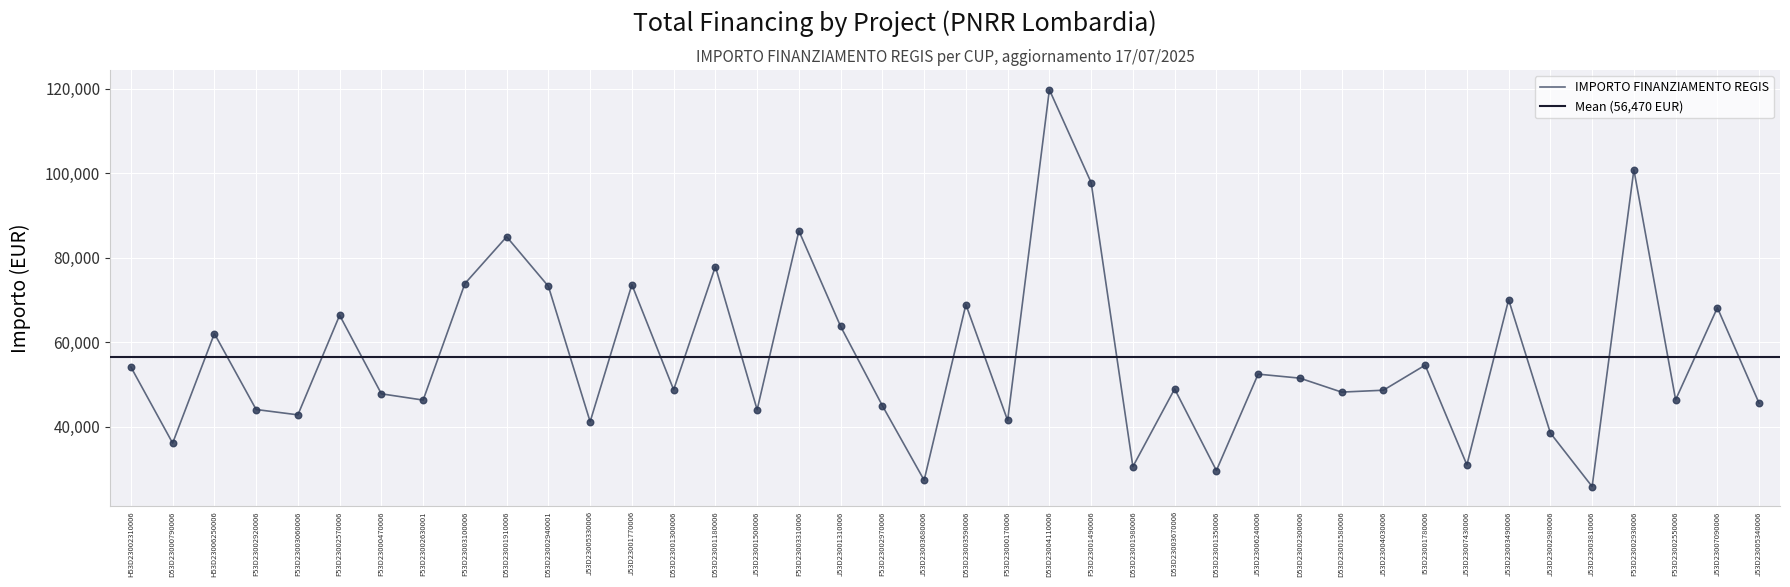

Which has a higher value, F53D23003100006 or F53D23002630001?

F53D23003100006